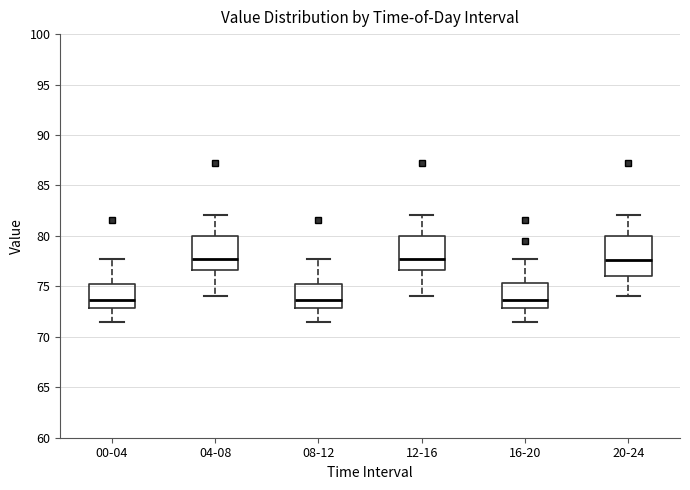

Where does the median line of the box for 12-16 sit on the y-axis? The values are not printed on the chart, so give them approximately, as read against the axis.

77.5